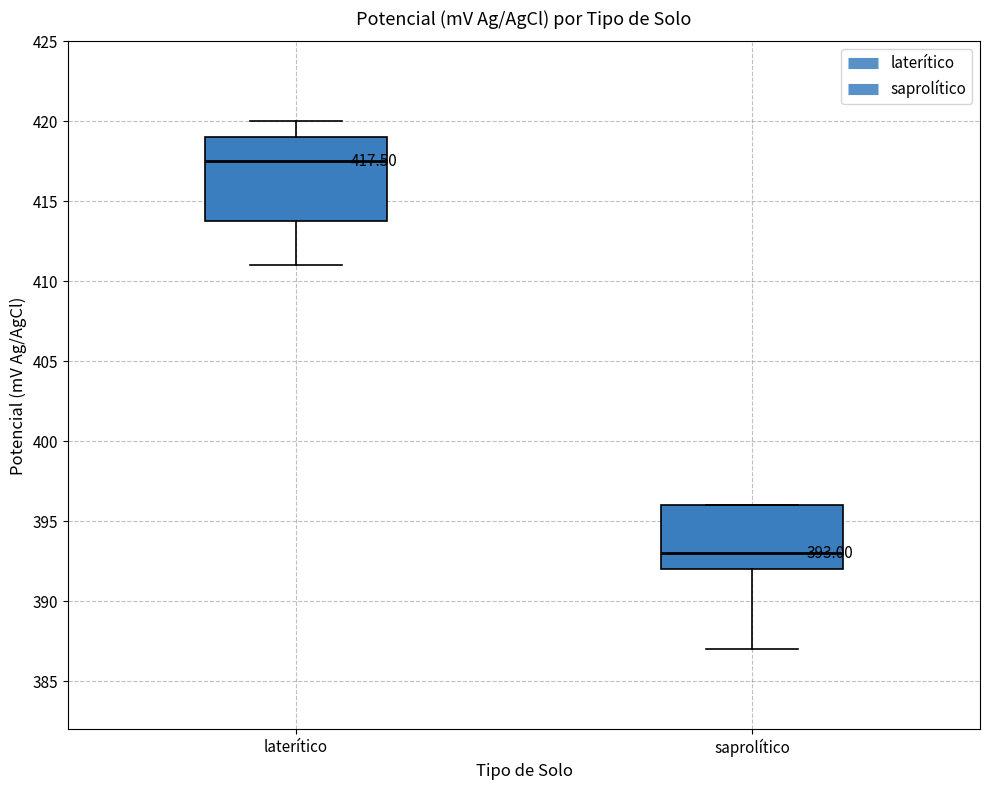

Which box is the tallest, from its lower edge to its upper edge?

laterítico